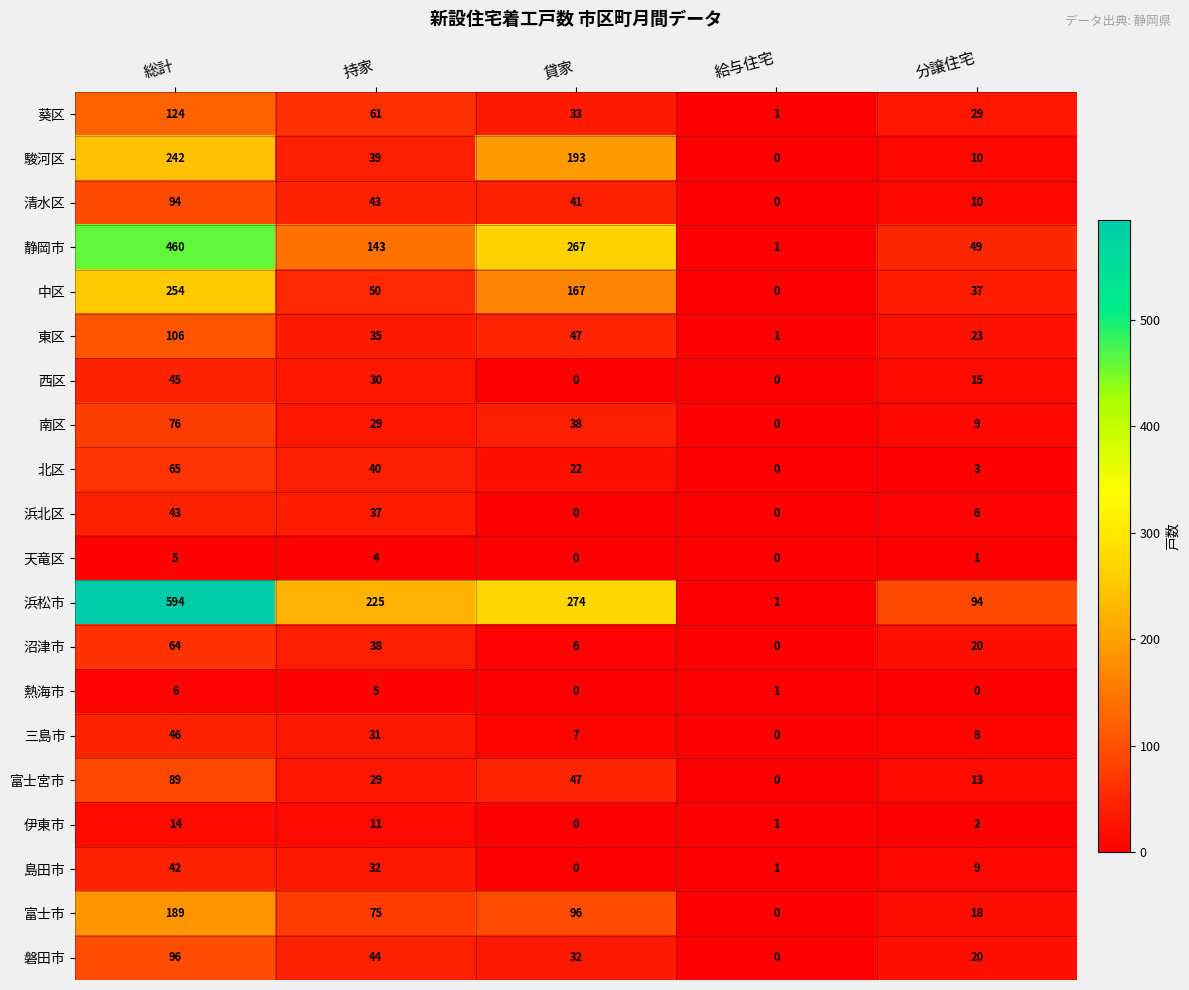

What is the maximum value shown in the chart?

594